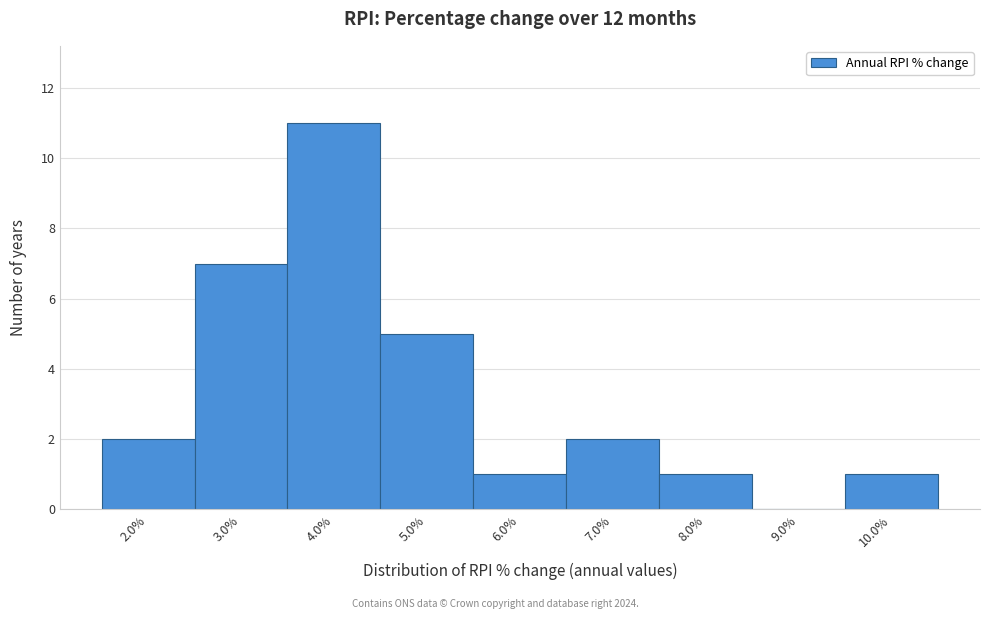

What is the height of the bar covering 1.5 to 2.5 on the x-axis? The values are not printed on the chart, so give them approximately, as read against the axis.

2